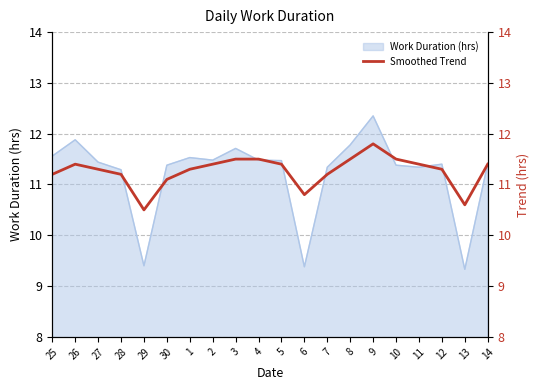

At which label does Work Duration (hrs) first exceed 11?

25